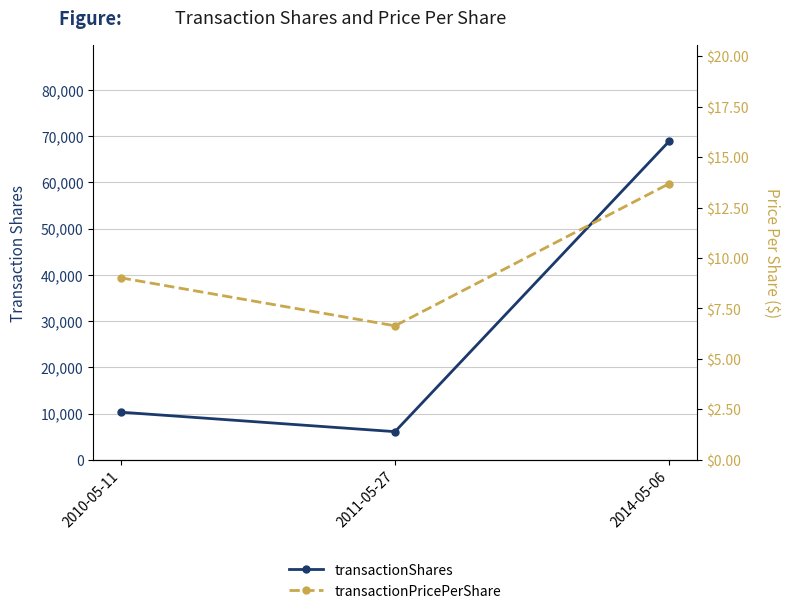

How many data points does each series have?

3